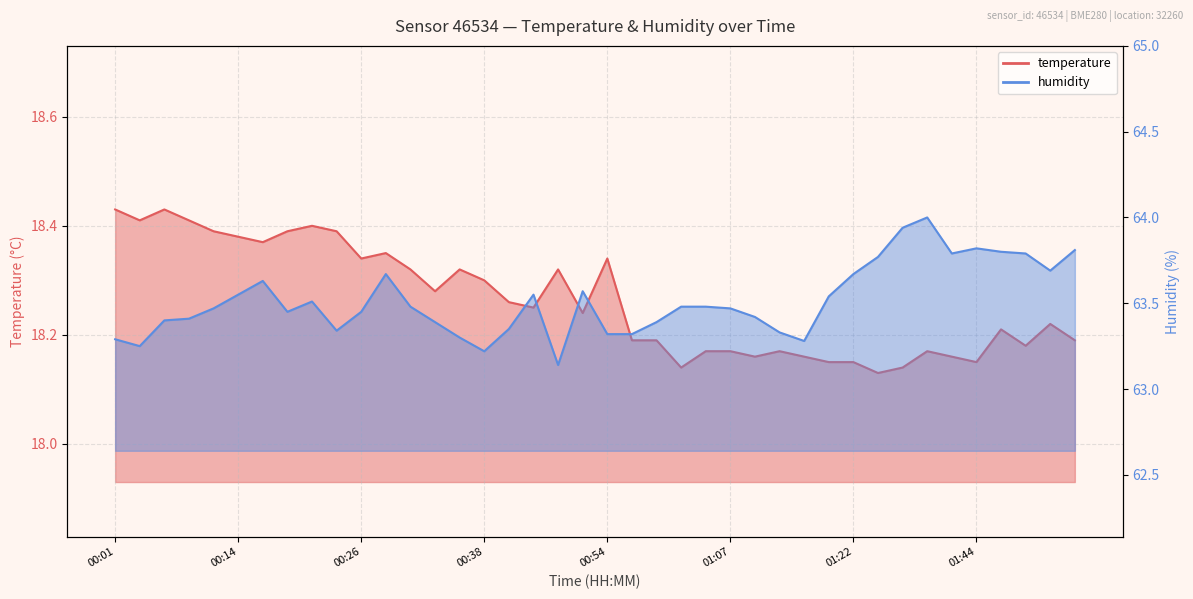

Where is the first local maximum for temperature?

00:06